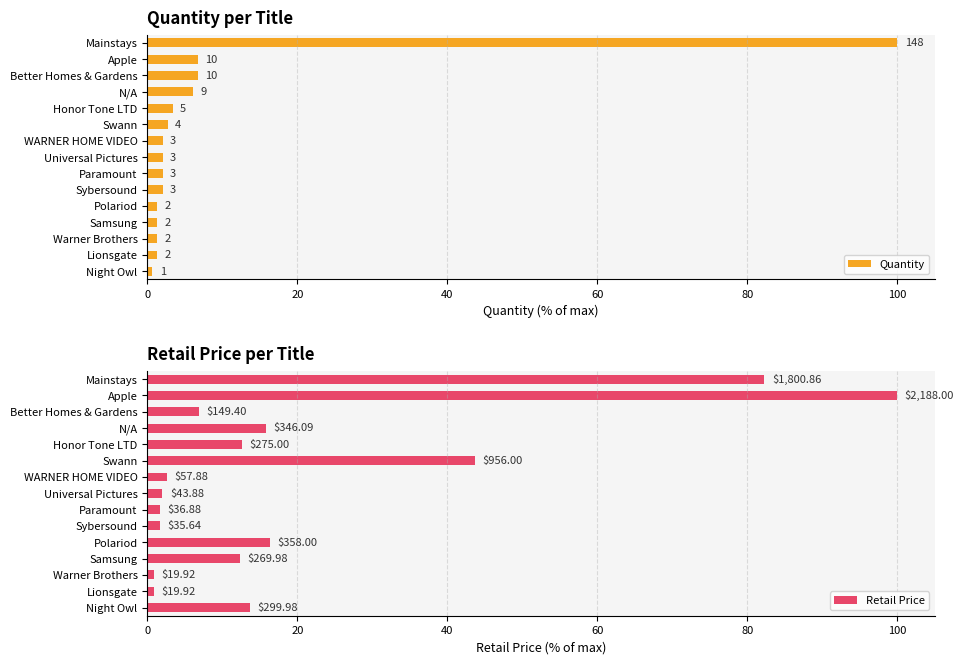

How many data points does each series have?

15